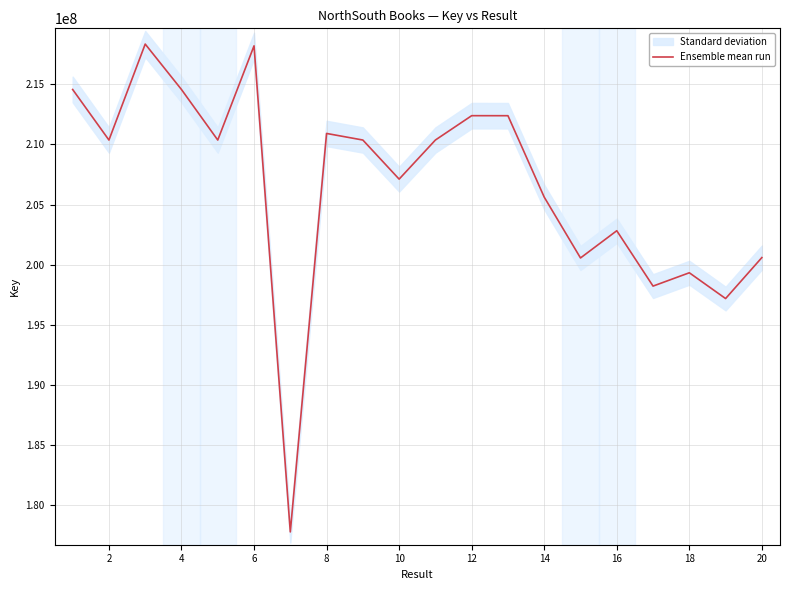

What is the sum of all values?

4132086423